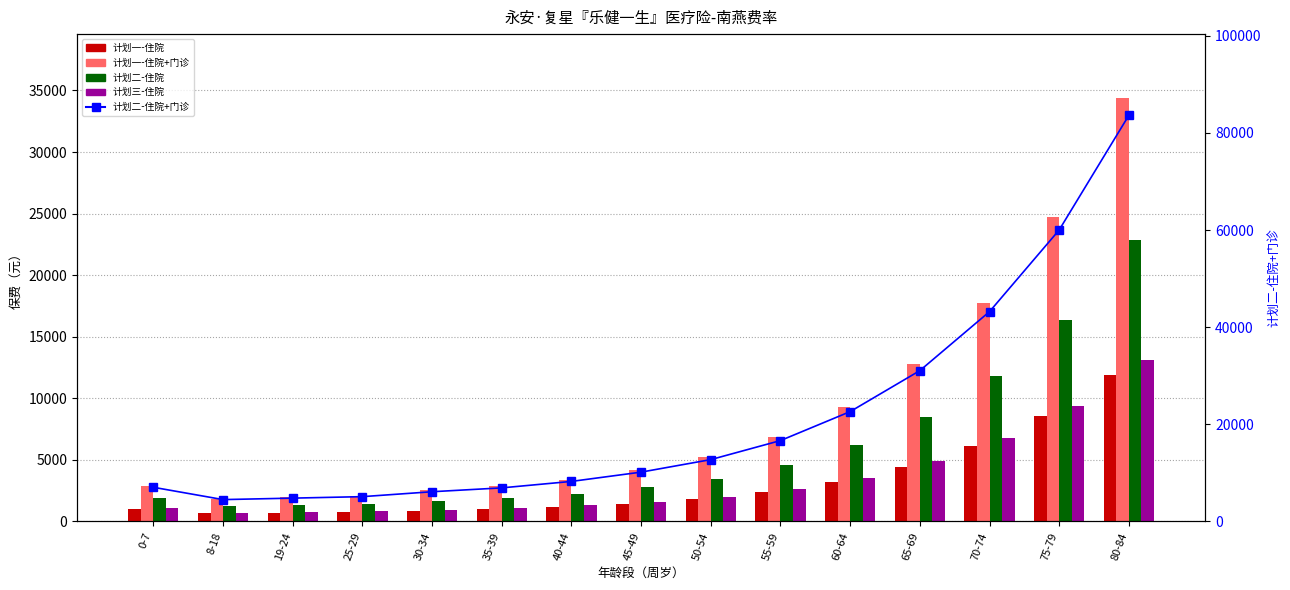

At which label does 计划三-住院 first exceed 1585?

45-49